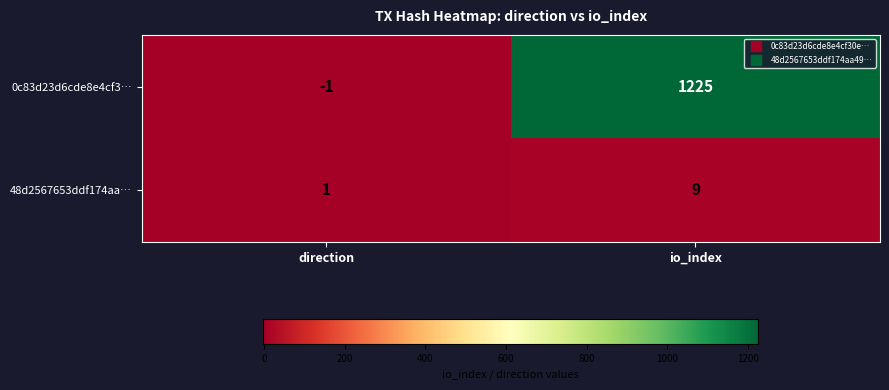

At which category is the sum across all series the highest?

io_index